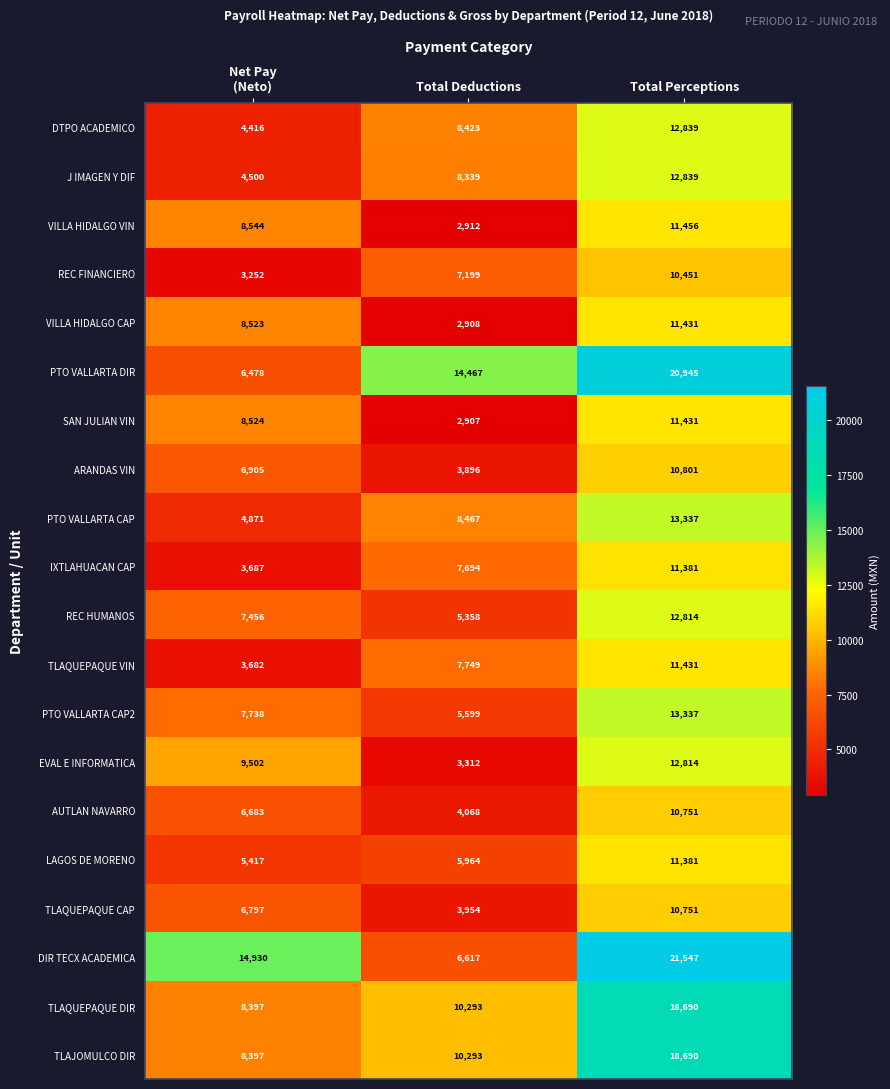

Which series has the widest spread of values?

DIR TECX ACADEMICA